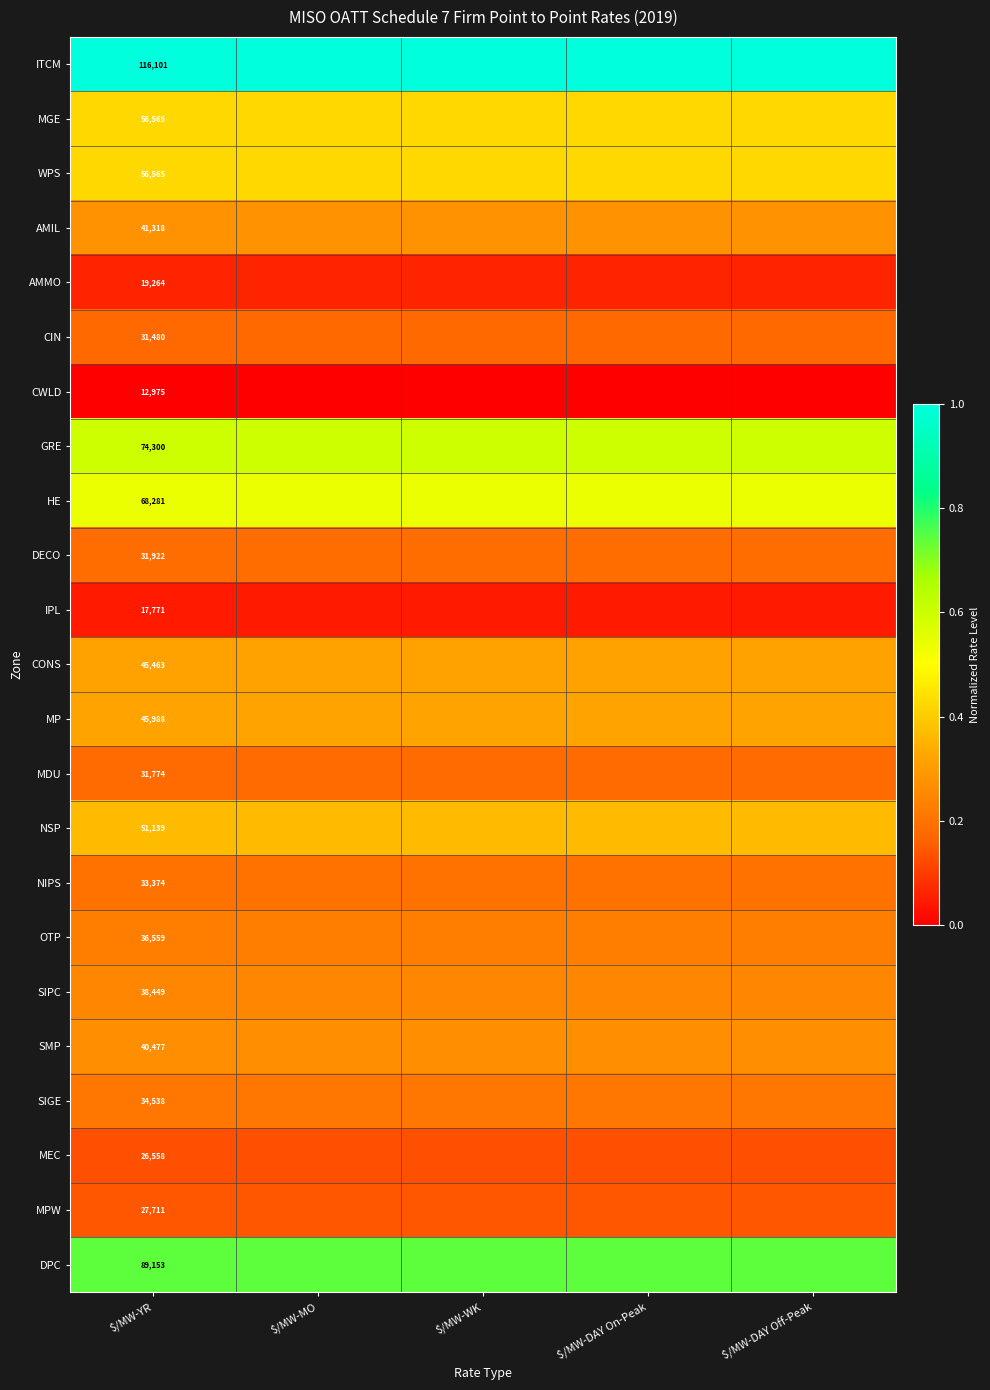

At how many categories does at least one series exceed 0?

5